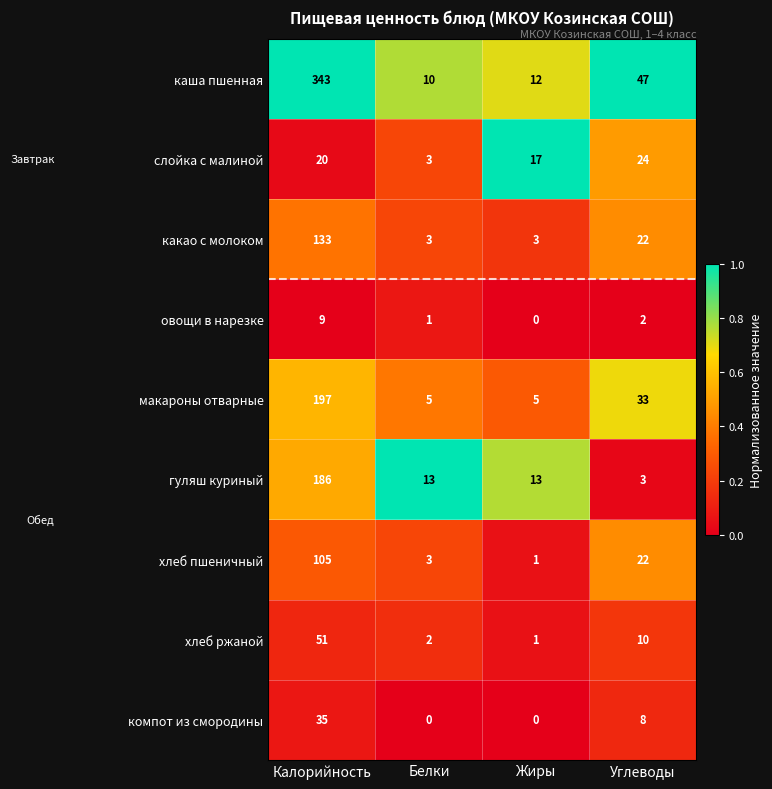

What is the sum of all какао с молоком values?

161